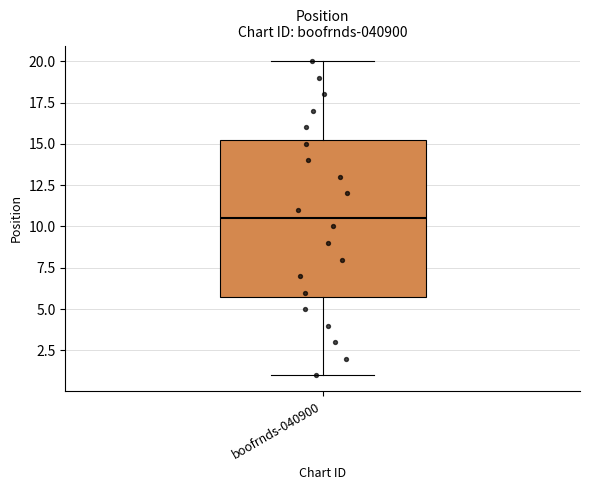

Read this box plot against the y-axis: the position of the median line, the range covered by the box, and the ends of both whiskers. The values are not printed on the chart, so give them approximately, as read against the axis.

median 10.5, box 6.0 to 15.5, whiskers 1.0 to 20.0